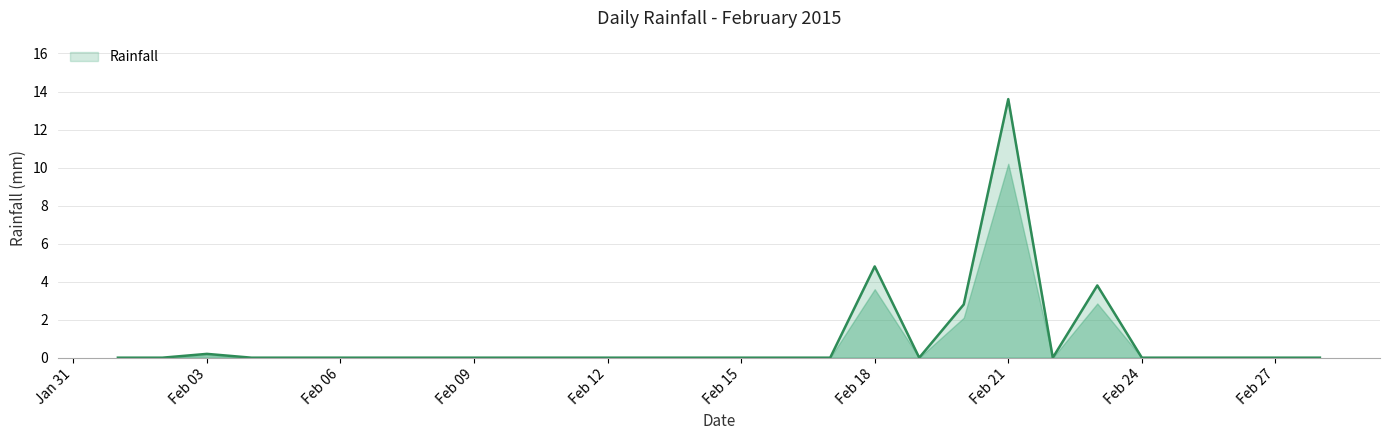

What is the maximum value shown in the chart?

13.6